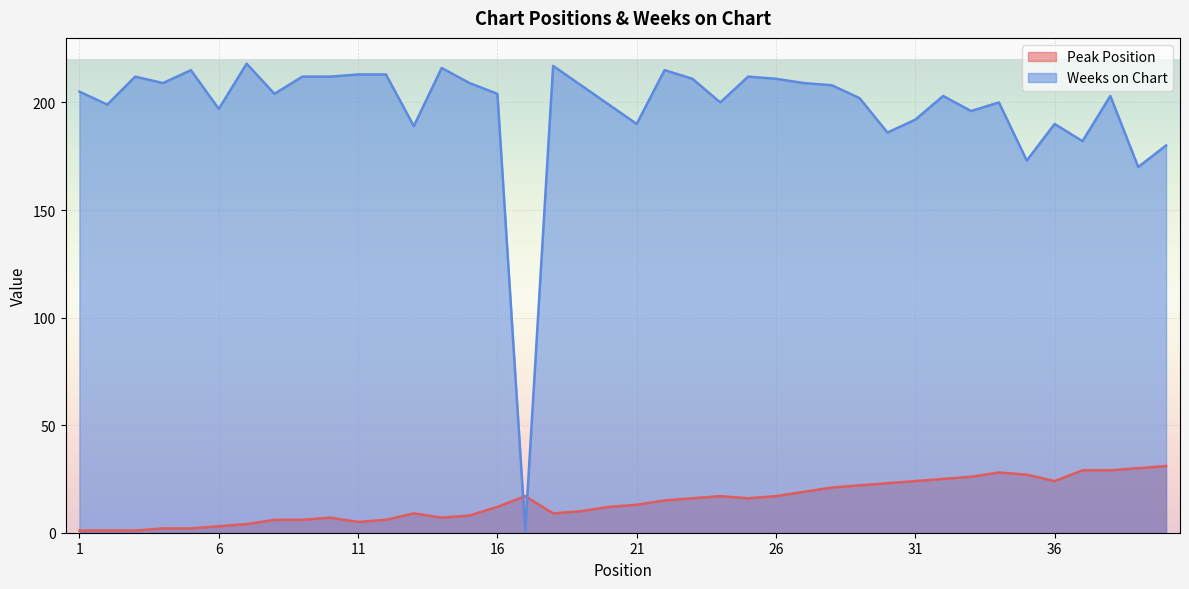

How many lines are shown in the chart?

2